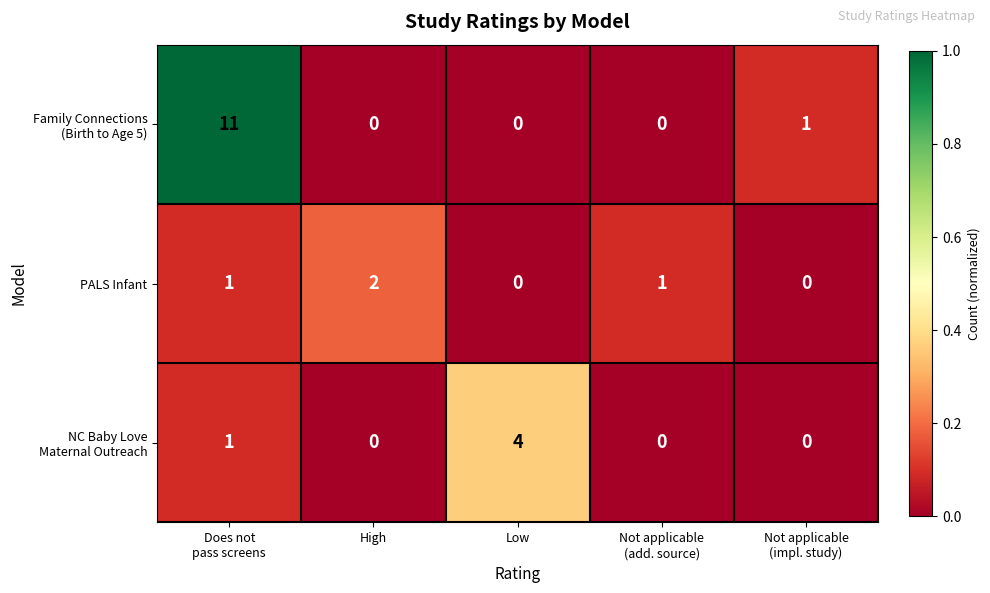

At which label does PALS Infant reach its peak?

High